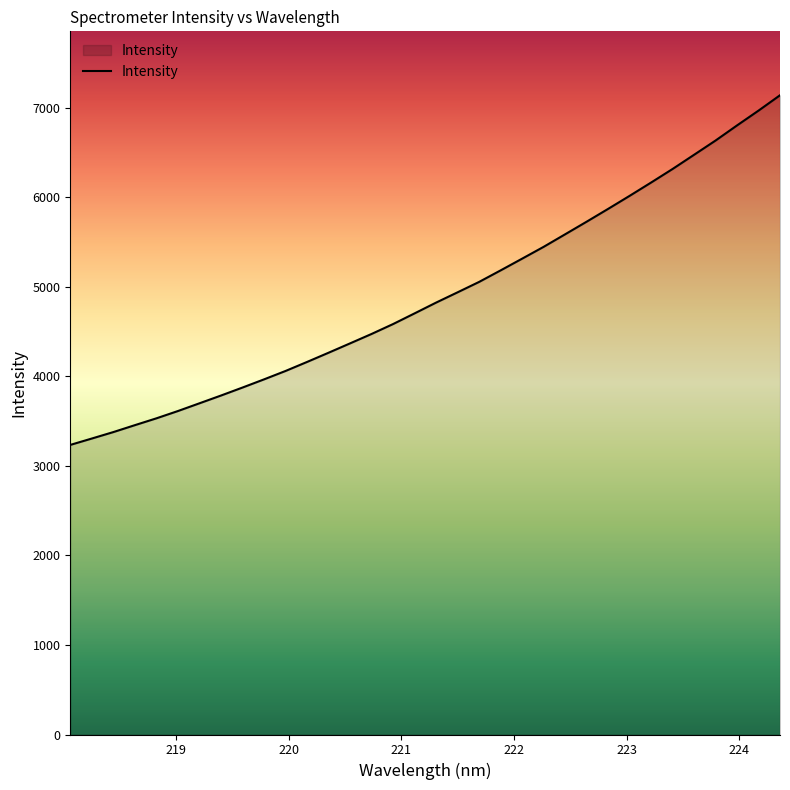

What is the maximum value shown in the chart?

7137.9